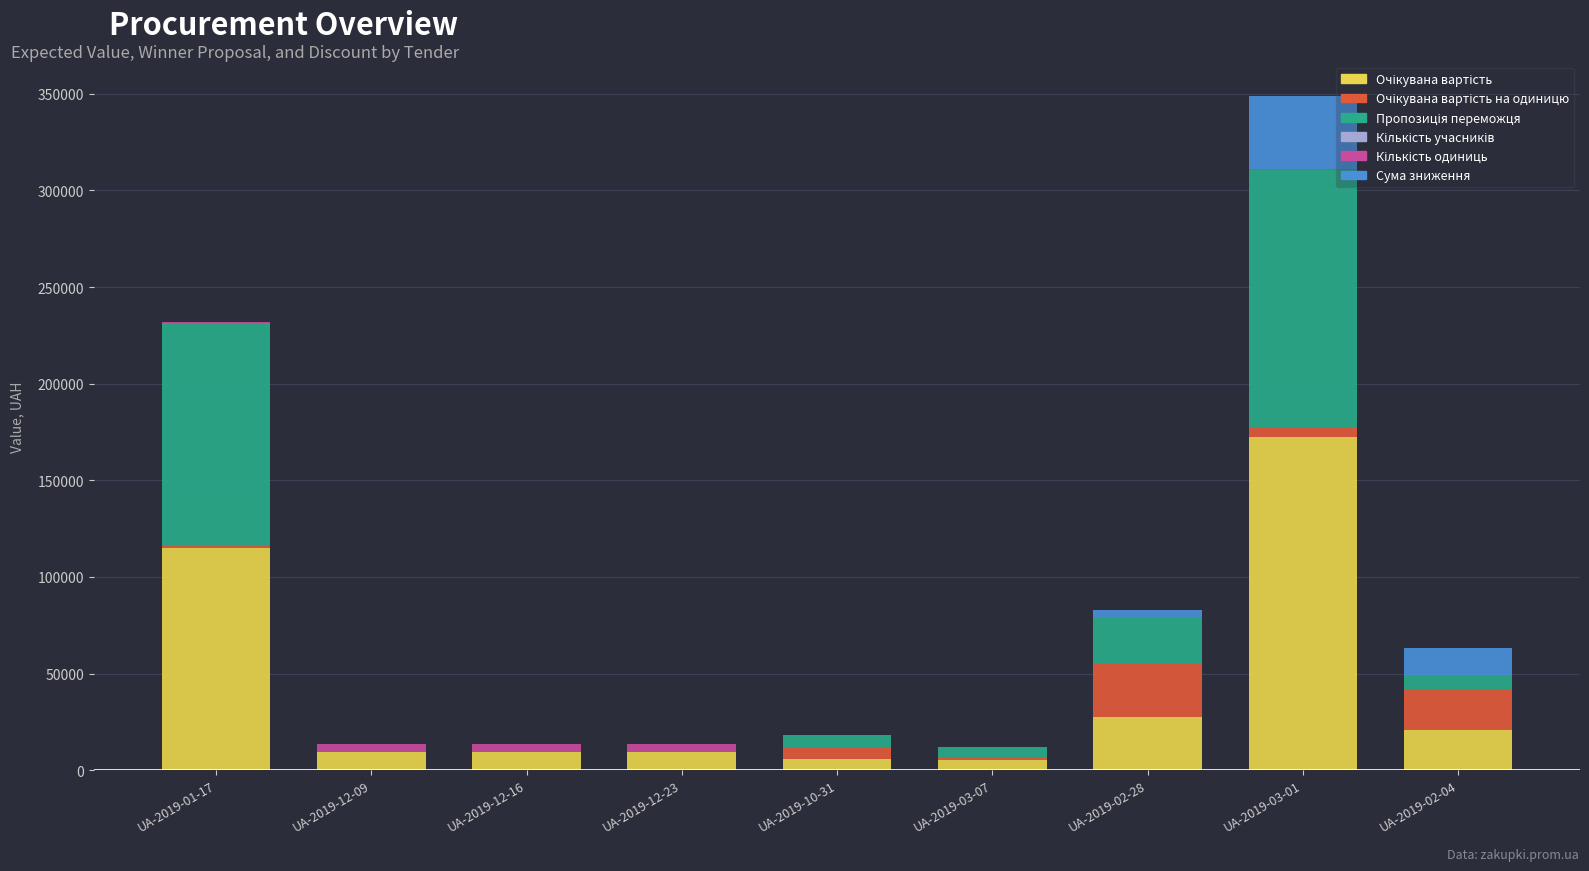

At which category is the sum across all series the highest?

UA-2019-03-01